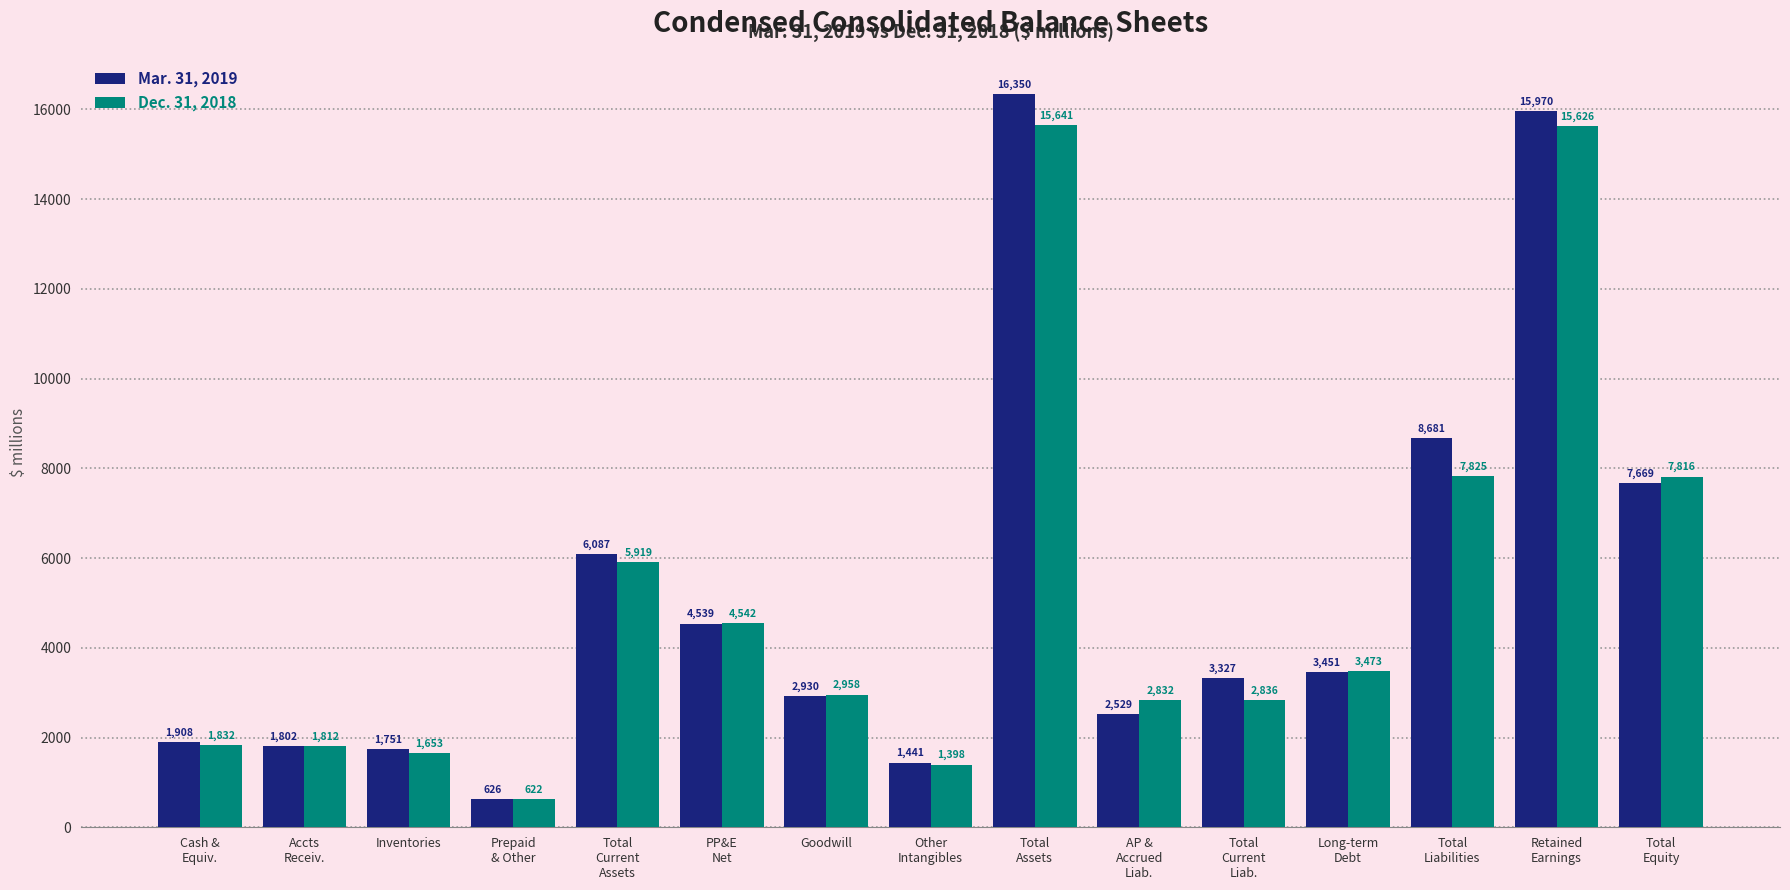

What is the difference between the maximum and minimum values in the Dec. 31, 2018 series?

15019